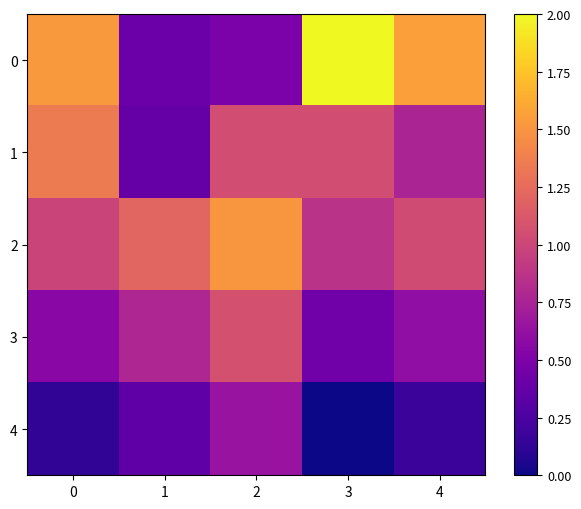

Which category has the lowest value across all series?

3